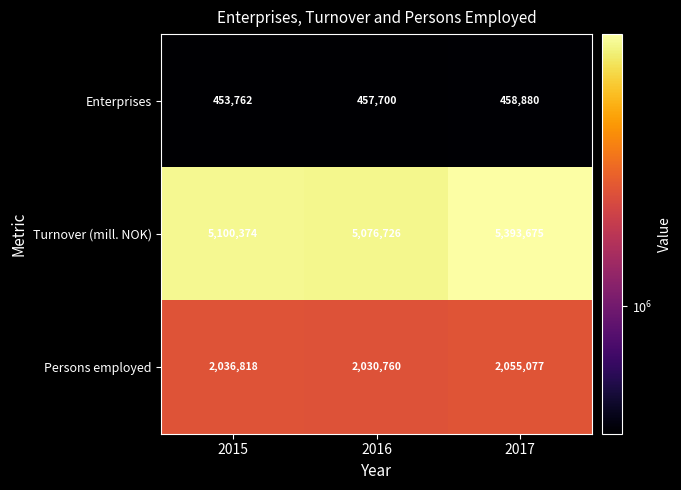

True or false: Enterprises has a value of 728973 at 2017.

False